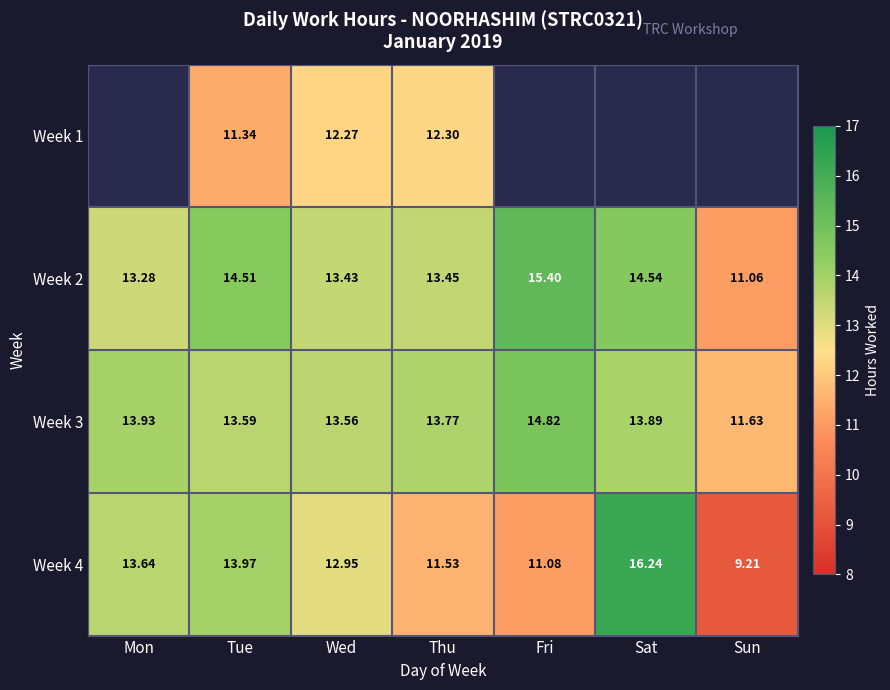

What is the difference between the Week 2 values at Tue and Thu?

1.1